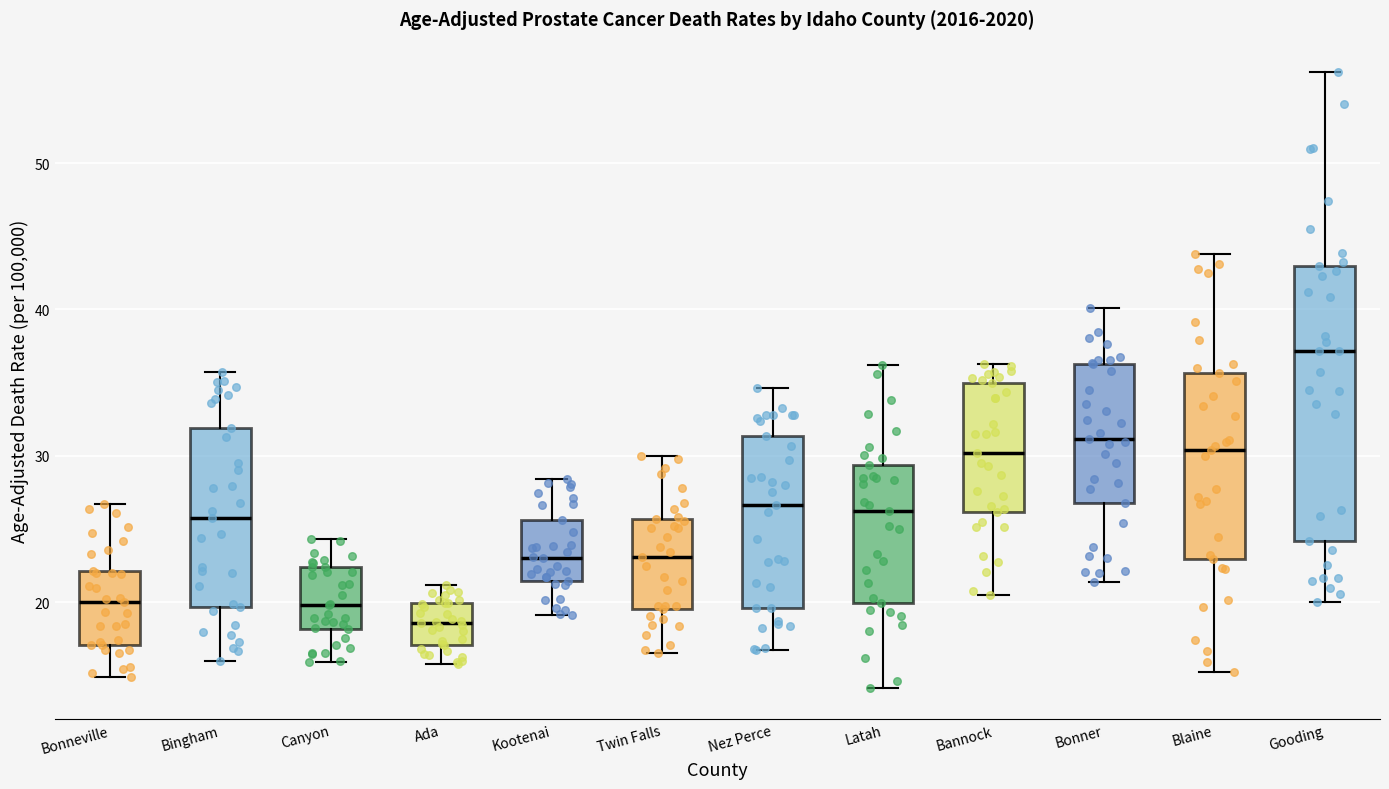

Where is the lower edge of the box for Latah on the y-axis? The values are not printed on the chart, so give them approximately, as read against the axis.

20